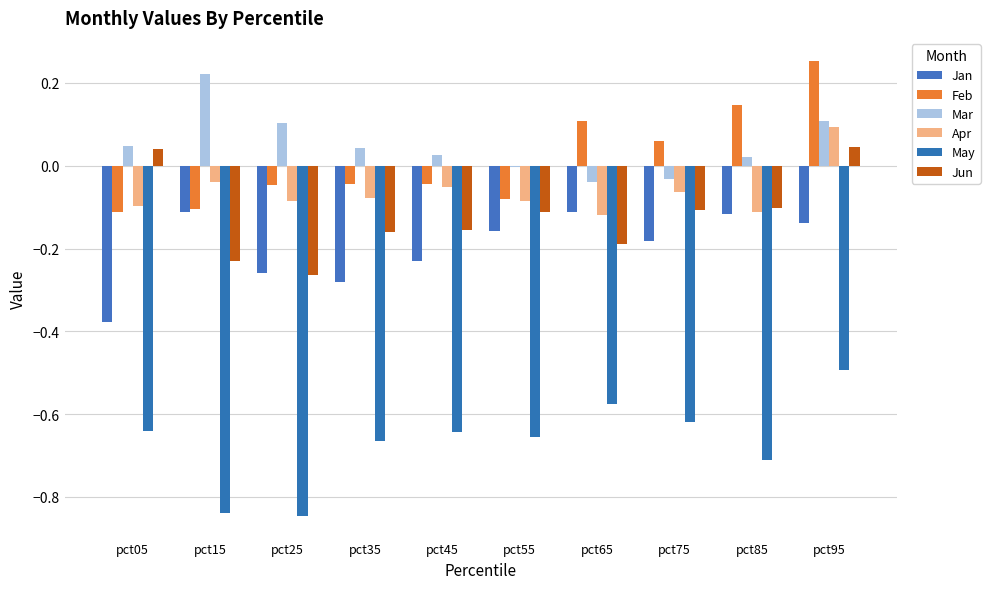

Are the bars grouped side by side (vs. stacked)?

Yes